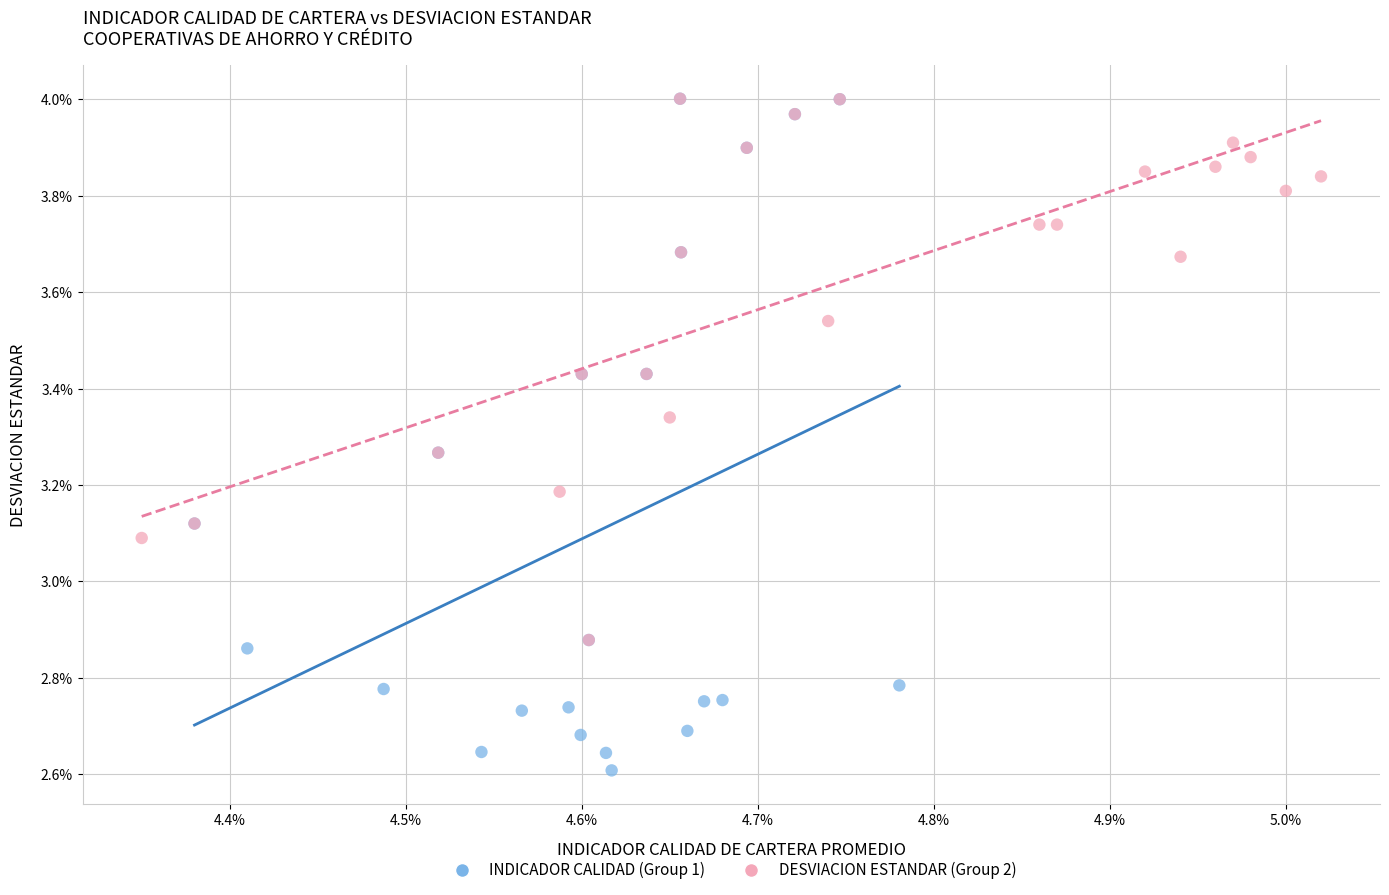

What are all the series names shown in the legend?

INDICADOR CALIDAD (Group 1), DESVIACION ESTANDAR (Group 2)